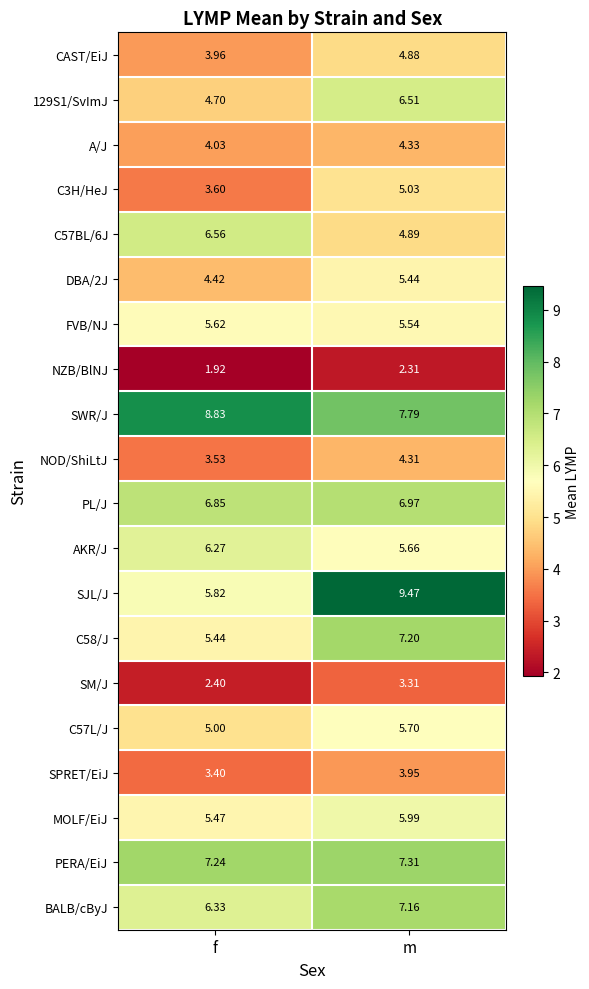

Rank the categories by MOLF/EiJ value from highest to lowest.

m, f